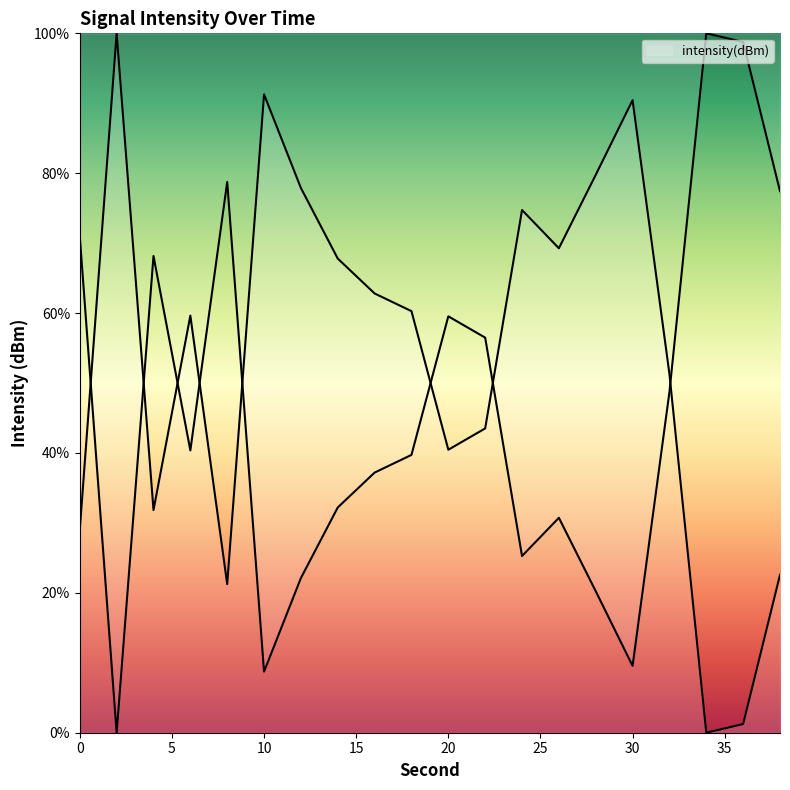

How many data points does each series have?

20